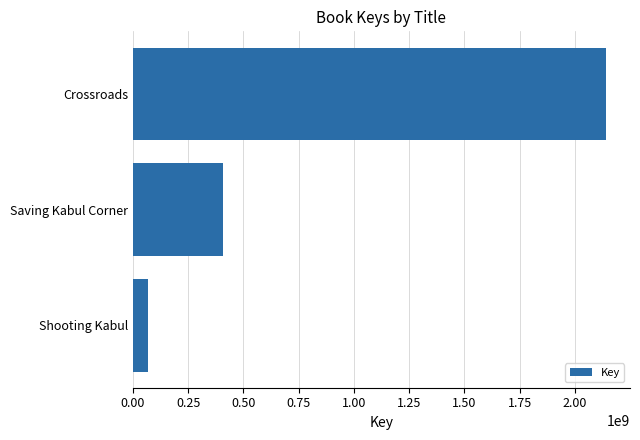

What is the label of the 3rd bar from the bottom?

Crossroads